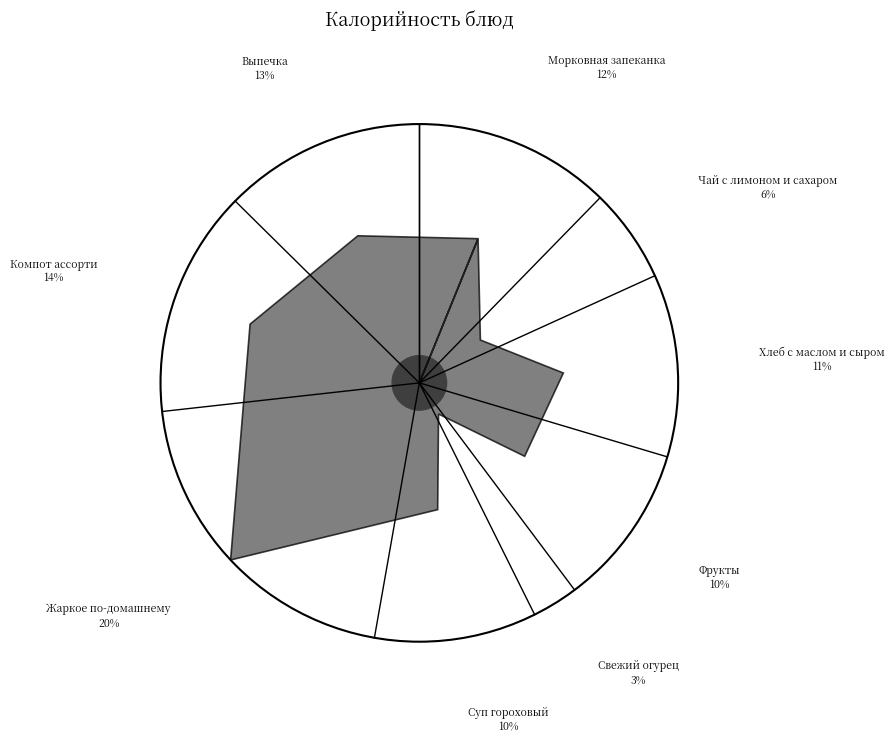

Which category has the smallest portion of the pie?

Свежий огурец